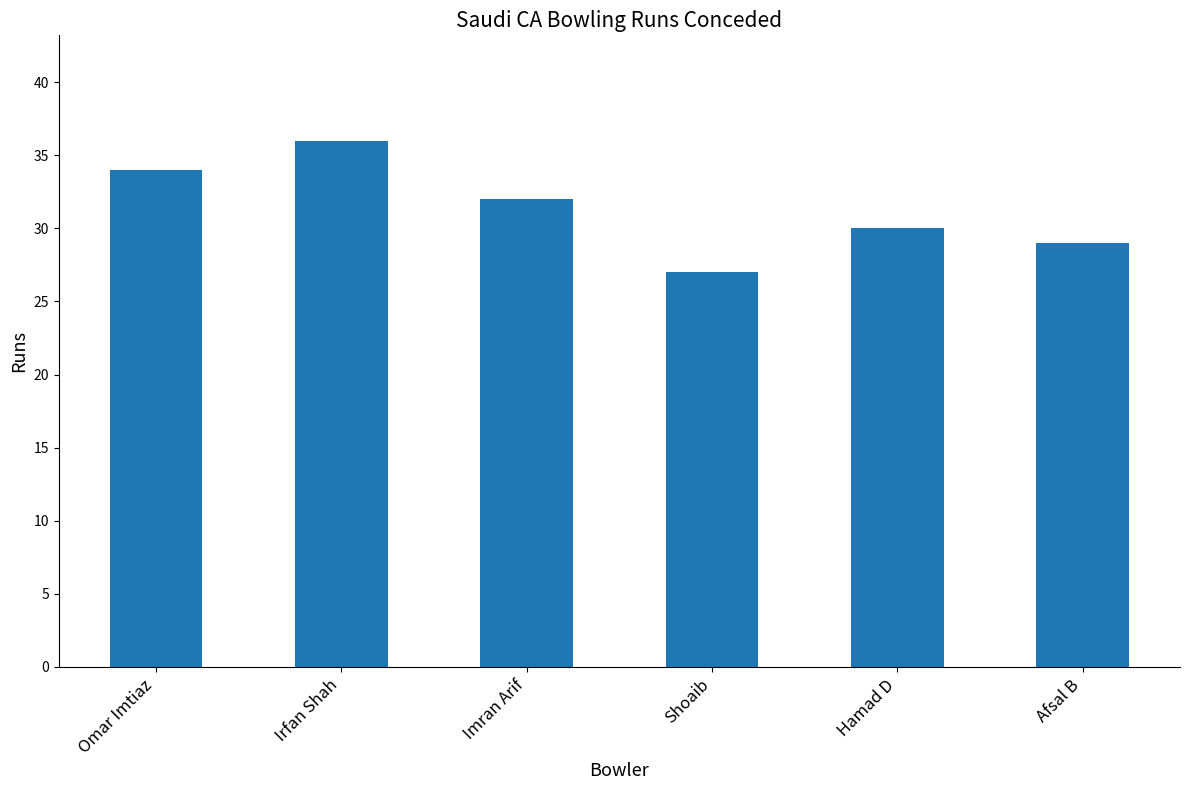

Is it true that the value at Imran Arif is 49?

False